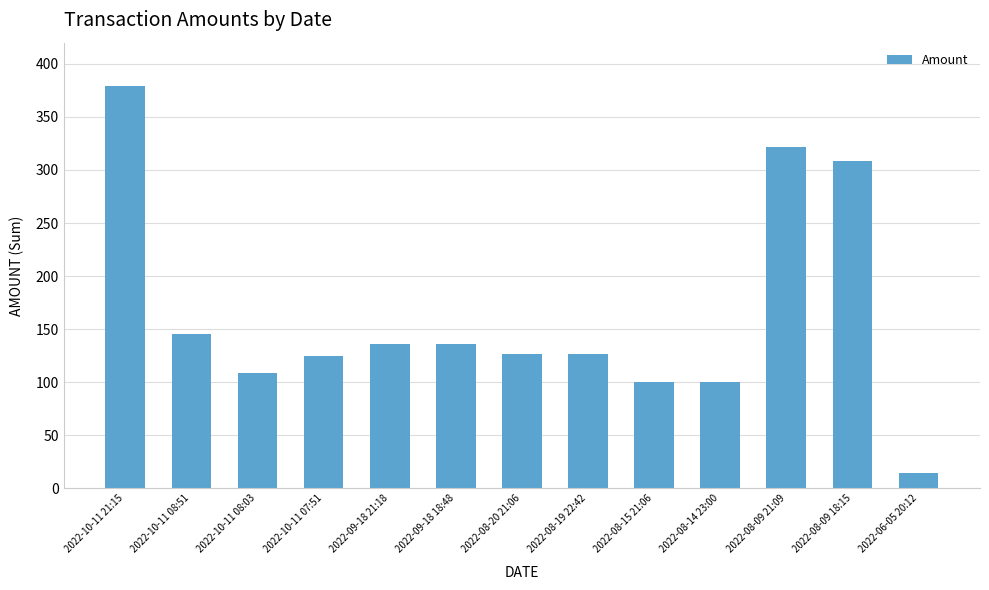

What is the change in value from 2022-10-11 21:15 to 2022-10-11 07:51?

-254.5